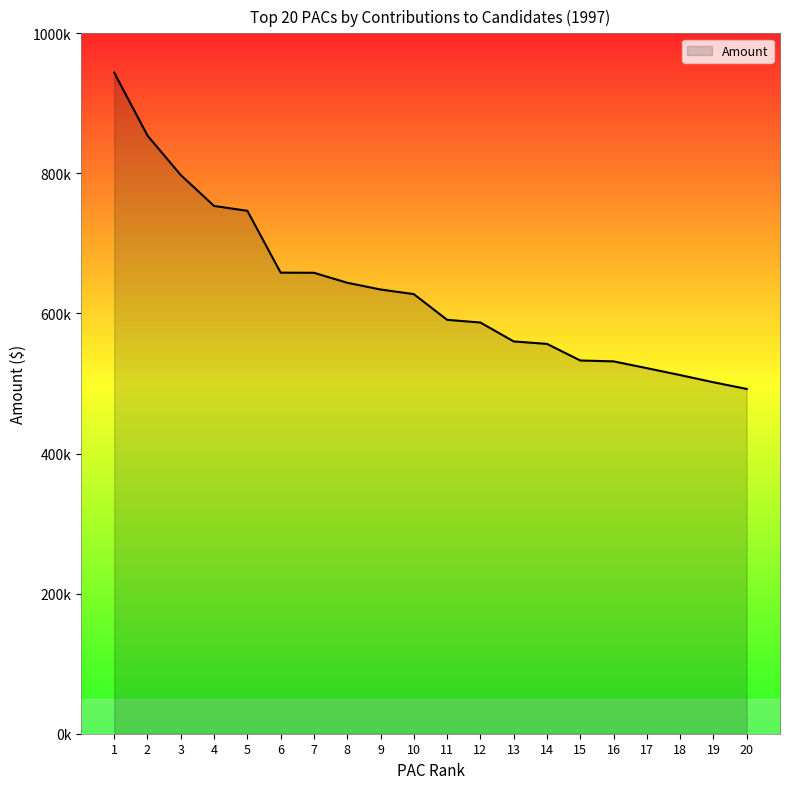

Is this an area chart (filled region under the line)?

Yes